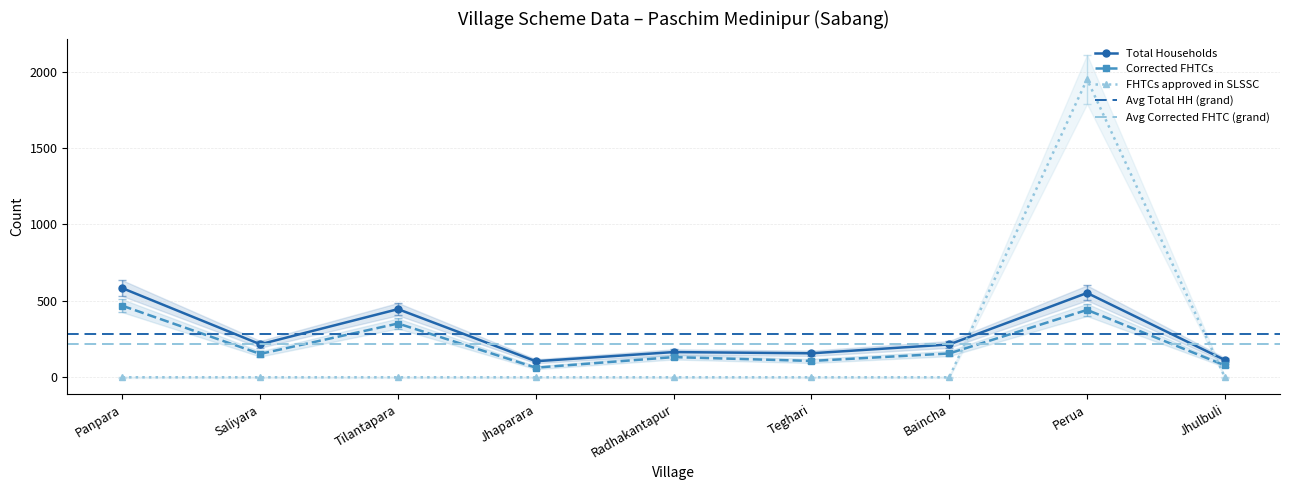

Which category has the highest value across all series?

Perua